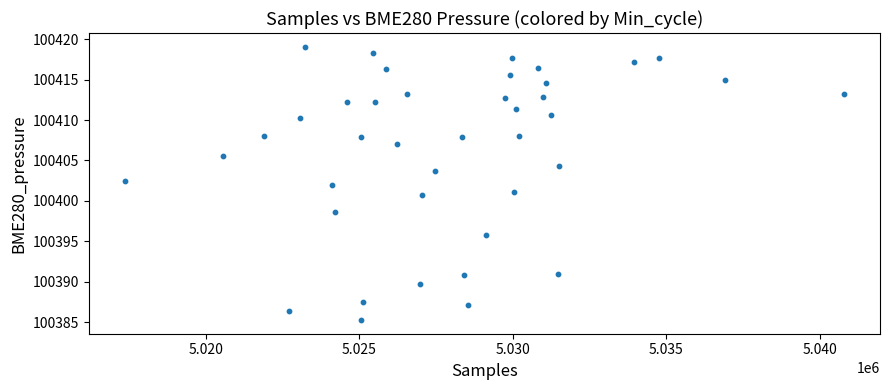

What is the range of X values (max minus min)?

23430.0